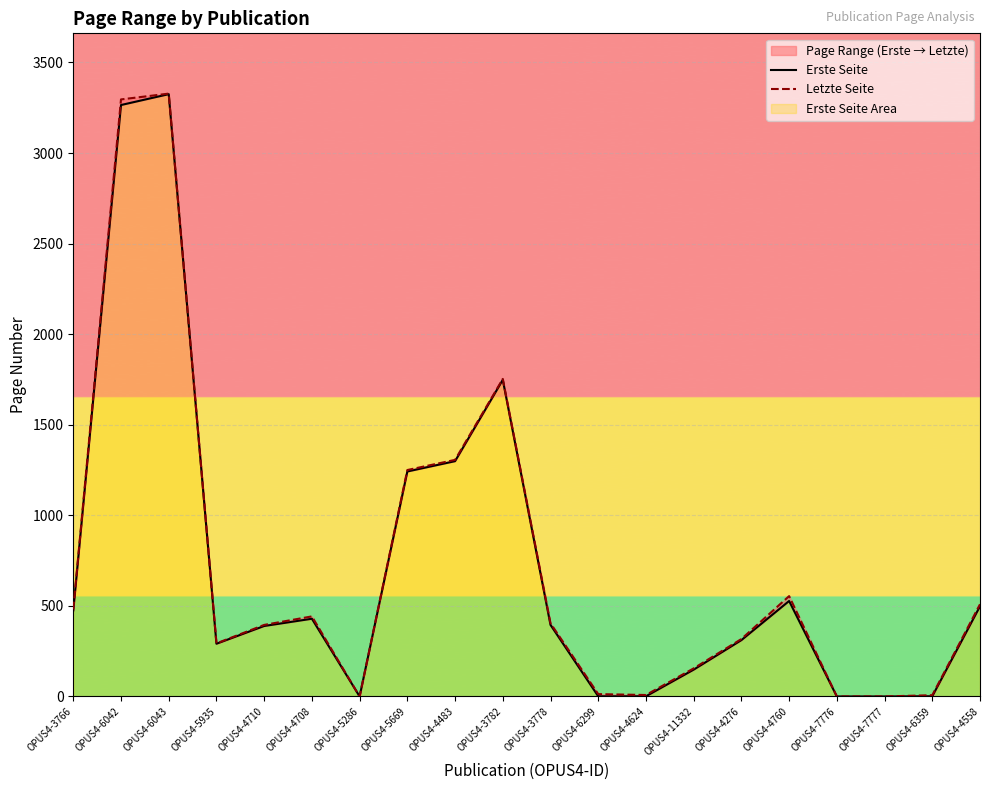

The Letzte Seite series shows 553 at OPUS4-3782. True or false?

False